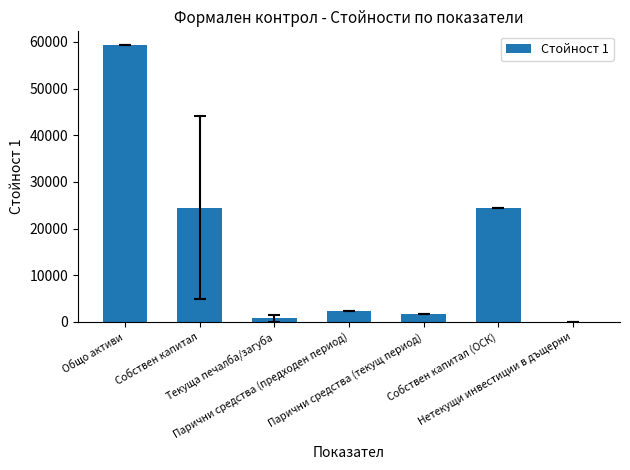

Reading left to right, extract all data points from this chart.

59310	24437	714	2376	1621	24437	0